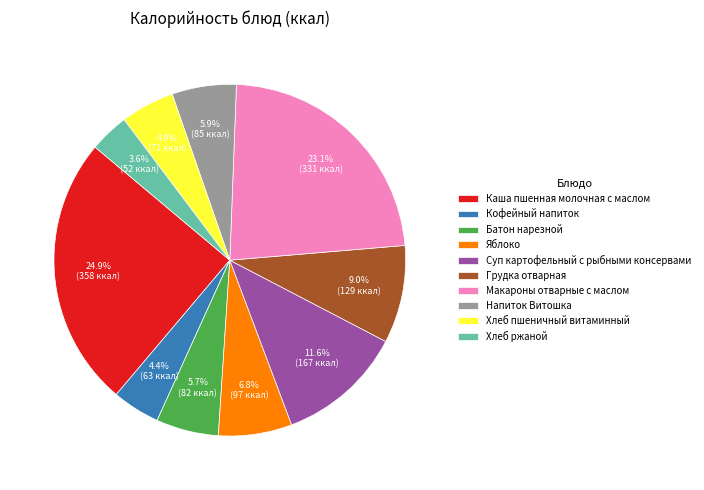

What is the smallest slice in the pie chart?

Хлеб ржаной